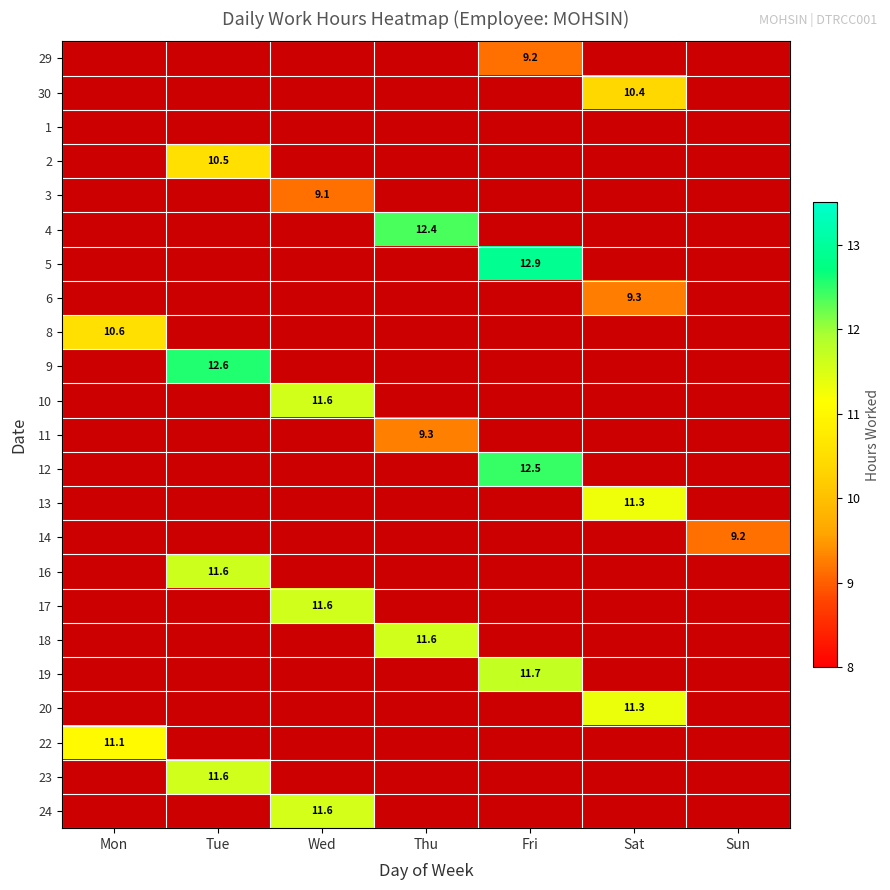

Which category has the lowest value in the 11 series?

Mon